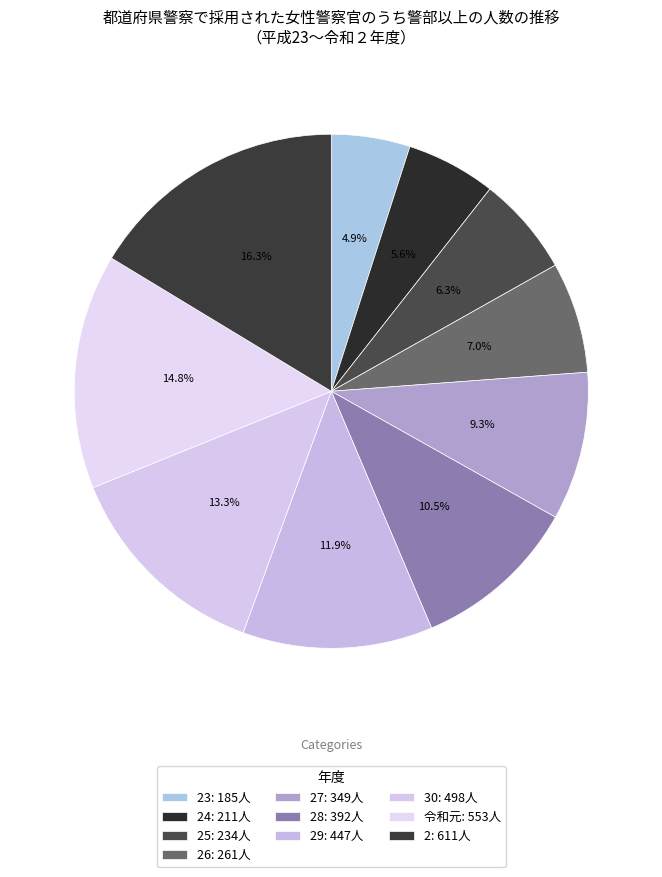

How many slices are in this pie chart?

10